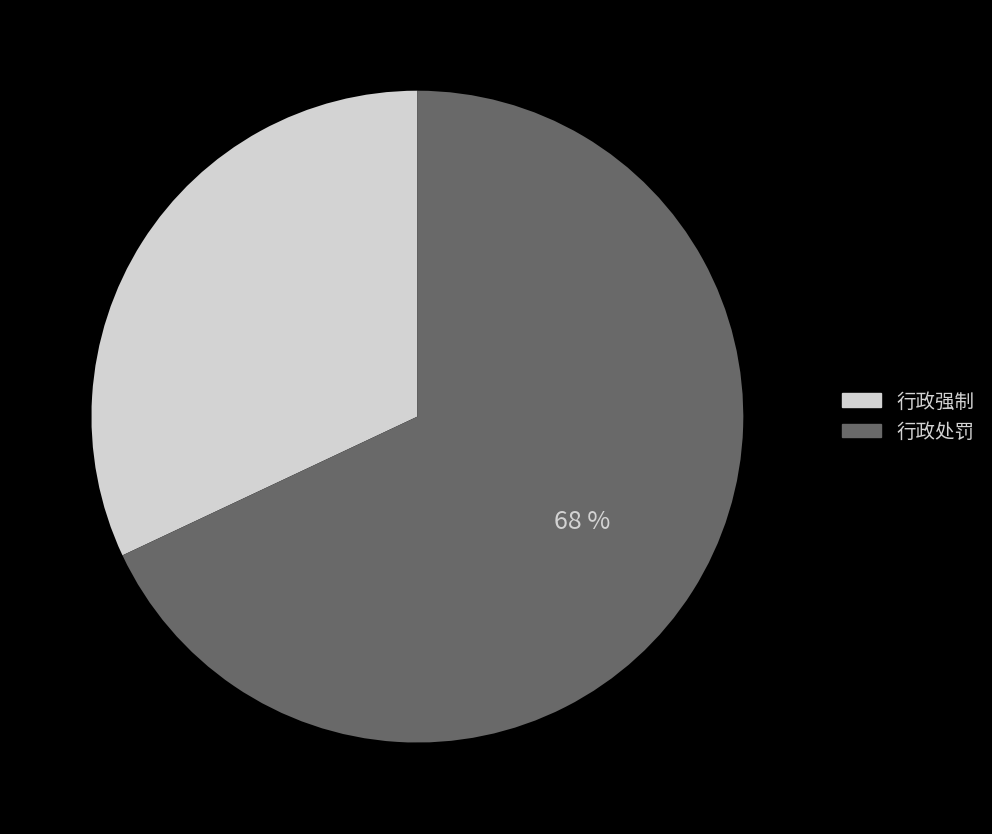

Which category accounts for the majority?

行政处罚